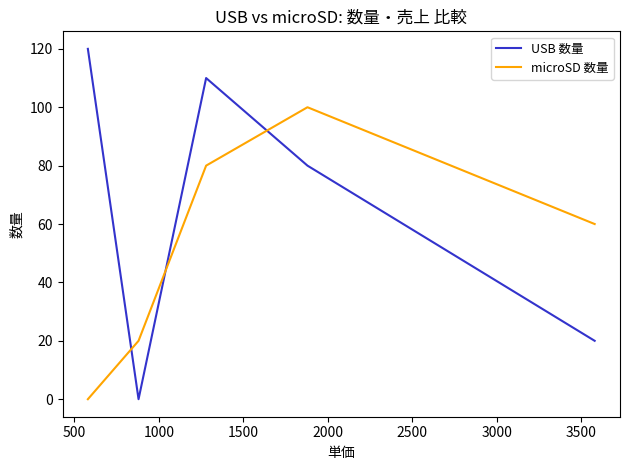

Rank the series by their average value, from lowest to highest.

microSD 数量, USB 数量